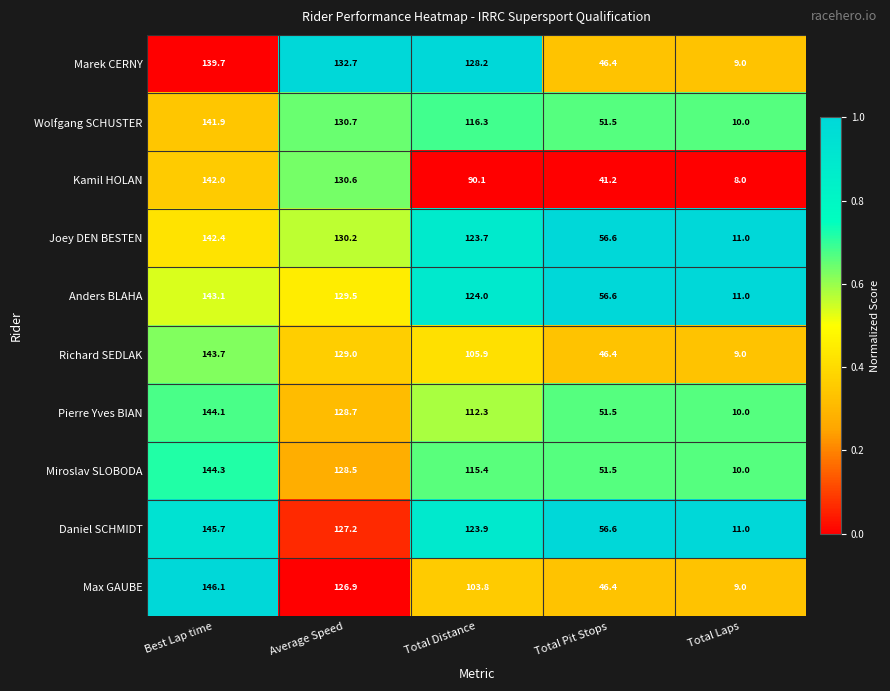

The value of Anders BLAHA at Total Distance is 191.0. True or false?

False